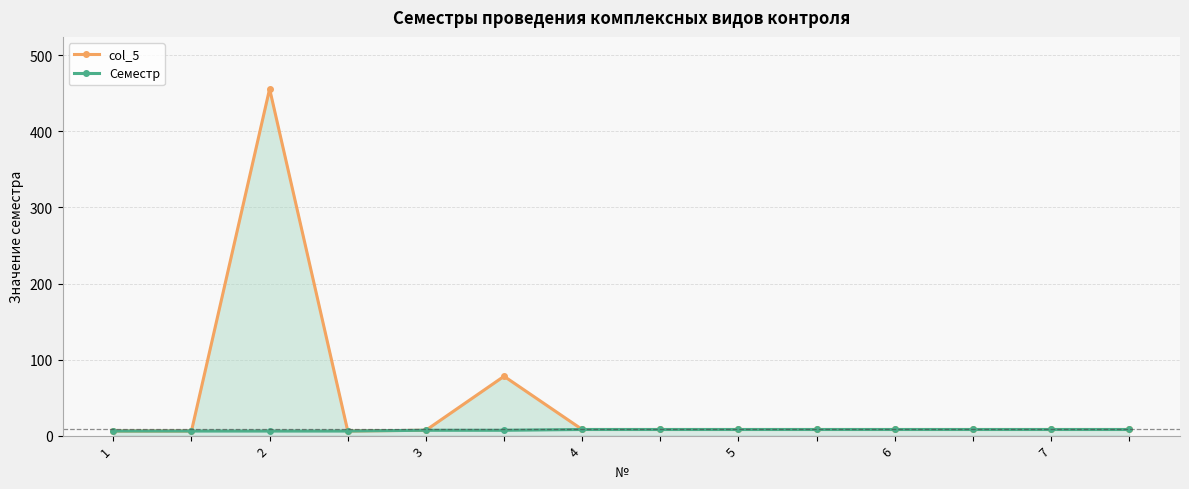

What is the sum of all col_5 values?

623